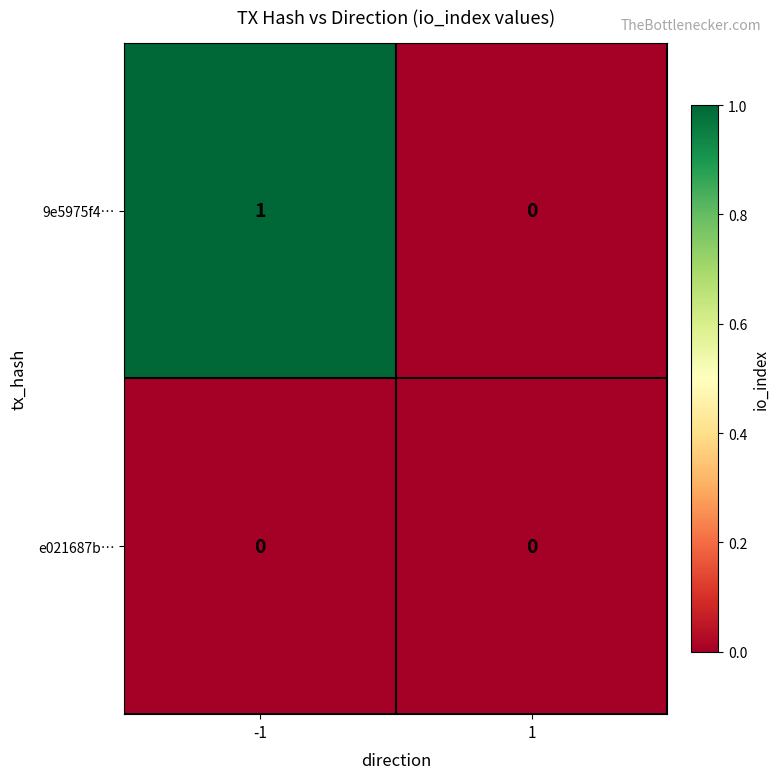

Reading left to right, transcribe all the data shown in this chart.

9e5975f4…: -1=1	1=0
e021687b…: -1=0	1=0